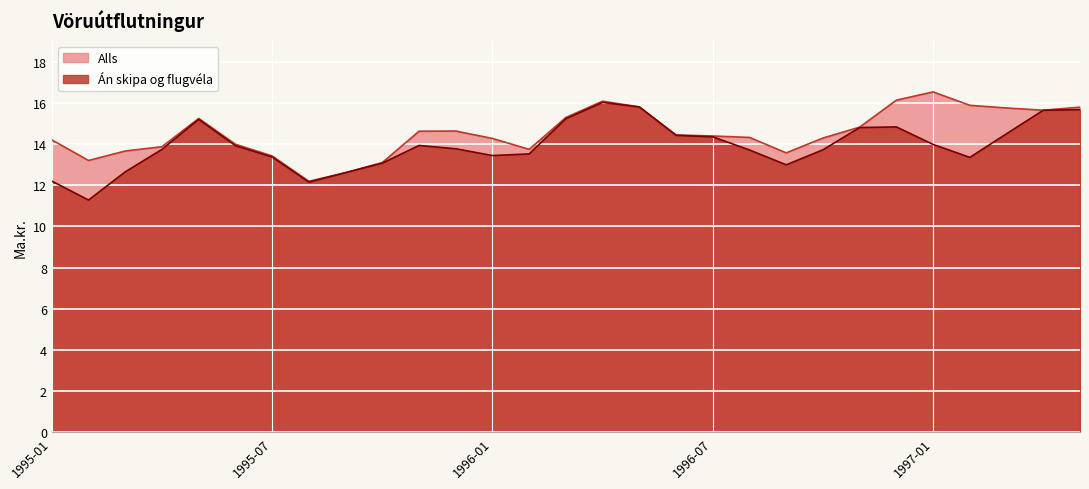

True or false: Án skipa og flugvéla and Alls cross at least once.

False